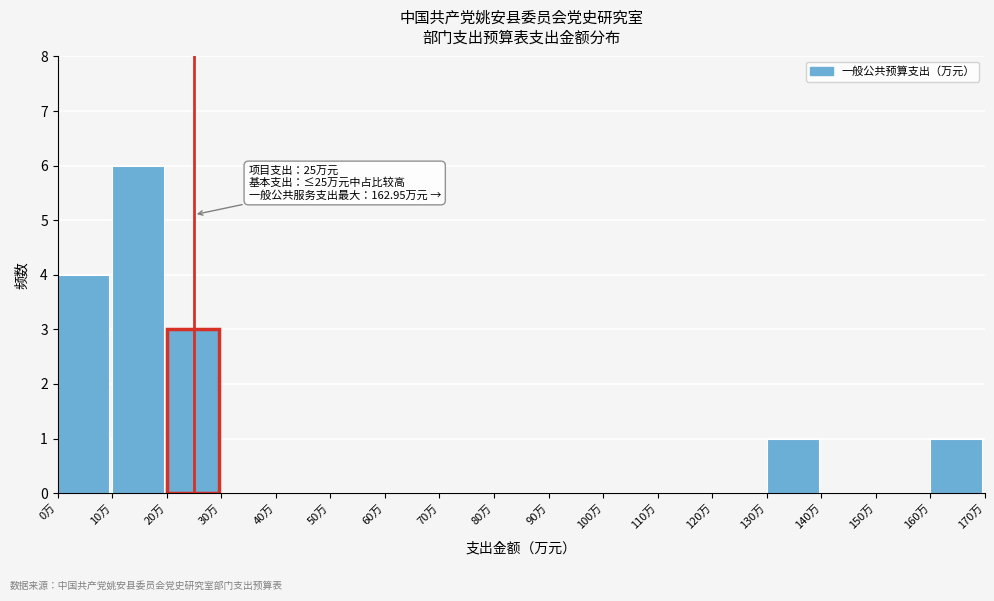

Which range on the x-axis has the tallest bar?

10 to 20